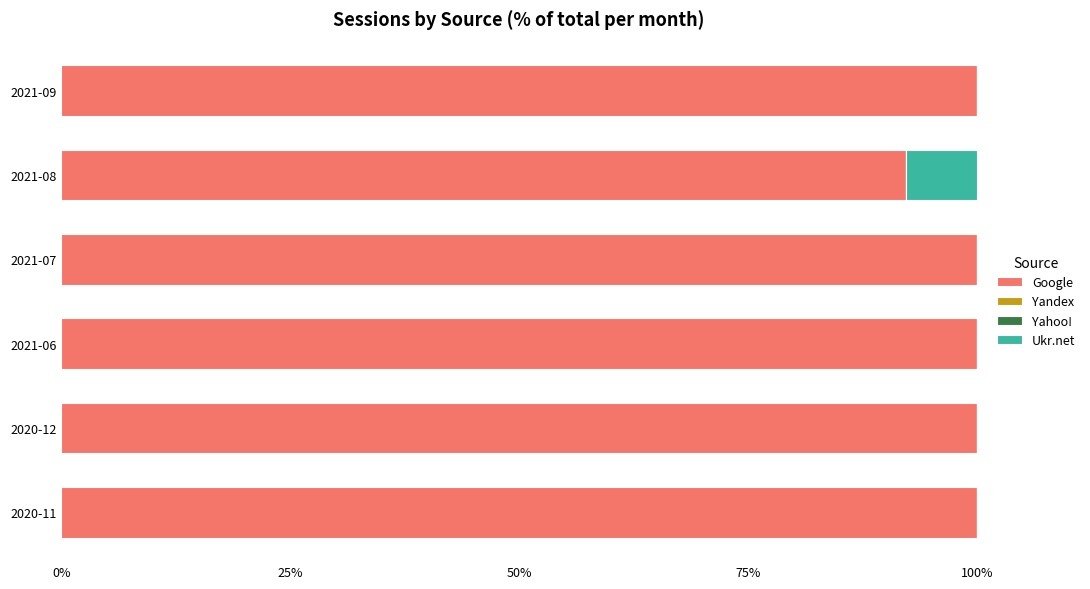

The Google series shows 92.3 at 2021-08. True or false?

True